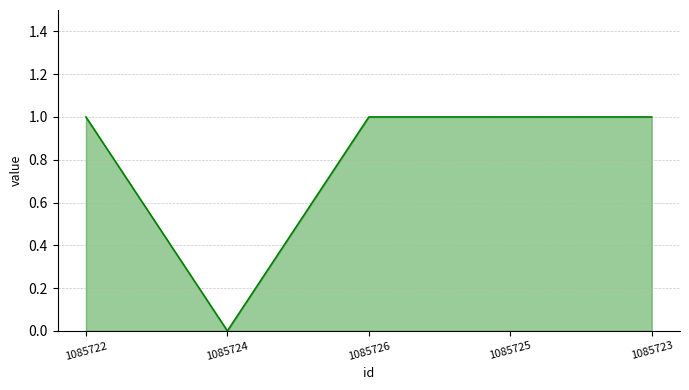

Approximately how many times larger is the value at 1085723 compared to 1085725?

1.0